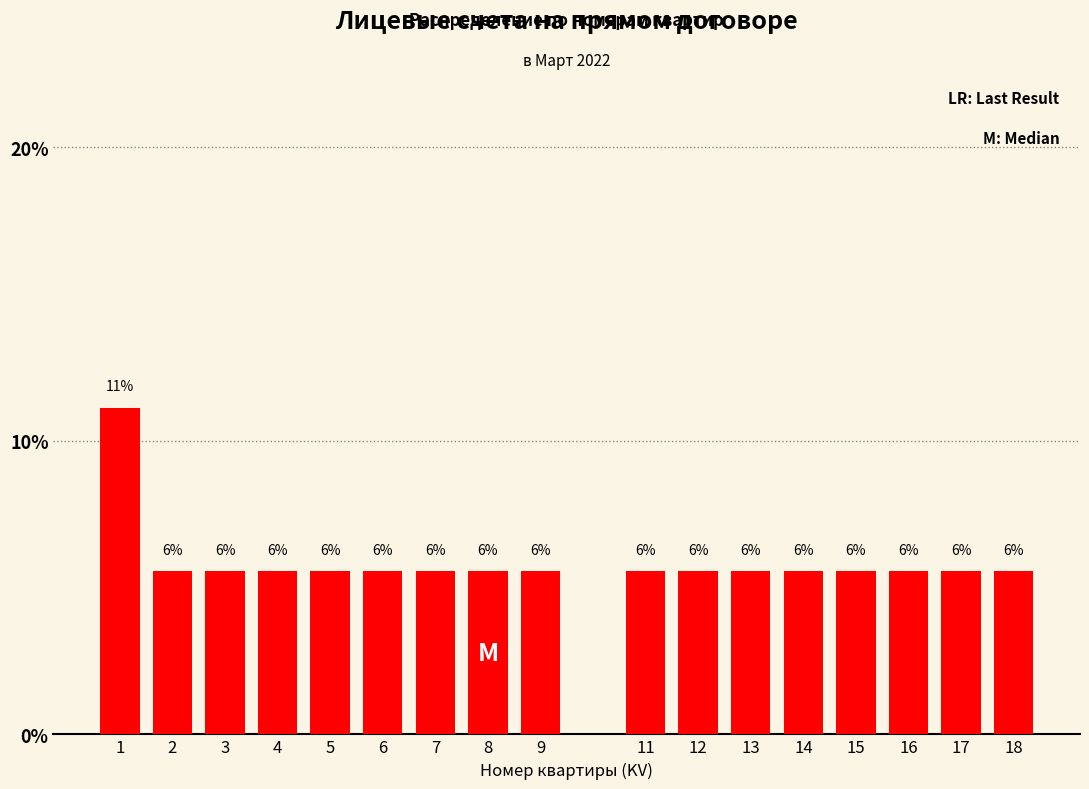

How many bars are there in total?

17